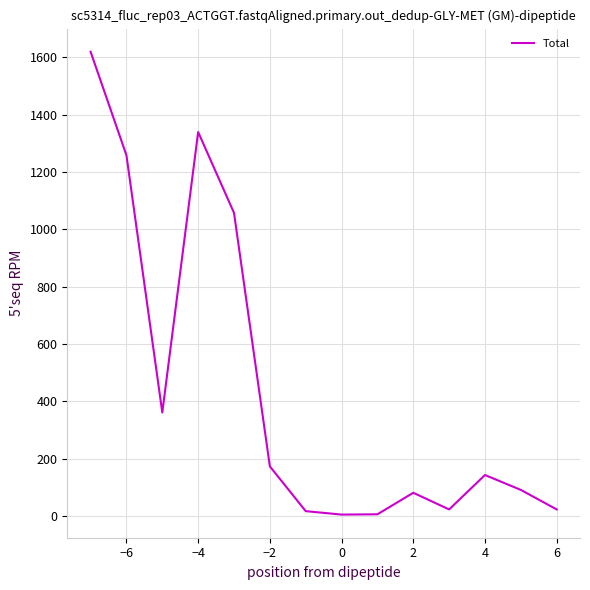

True or false: there are more than 0 points higher than both neighbors.

True